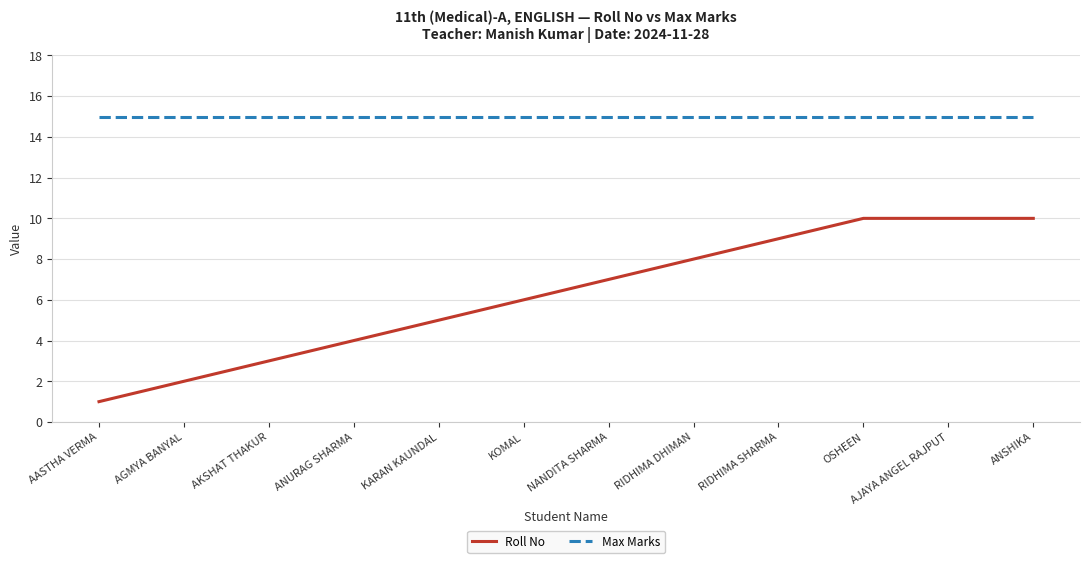

The Roll No series shows 7 at NANDITA SHARMA. True or false?

True